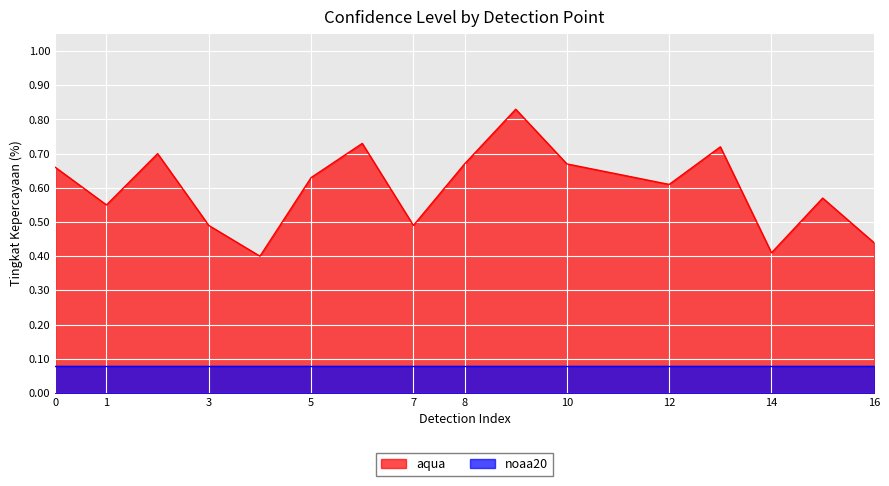

Is it true that aqua equals 0.3 at 10?

False